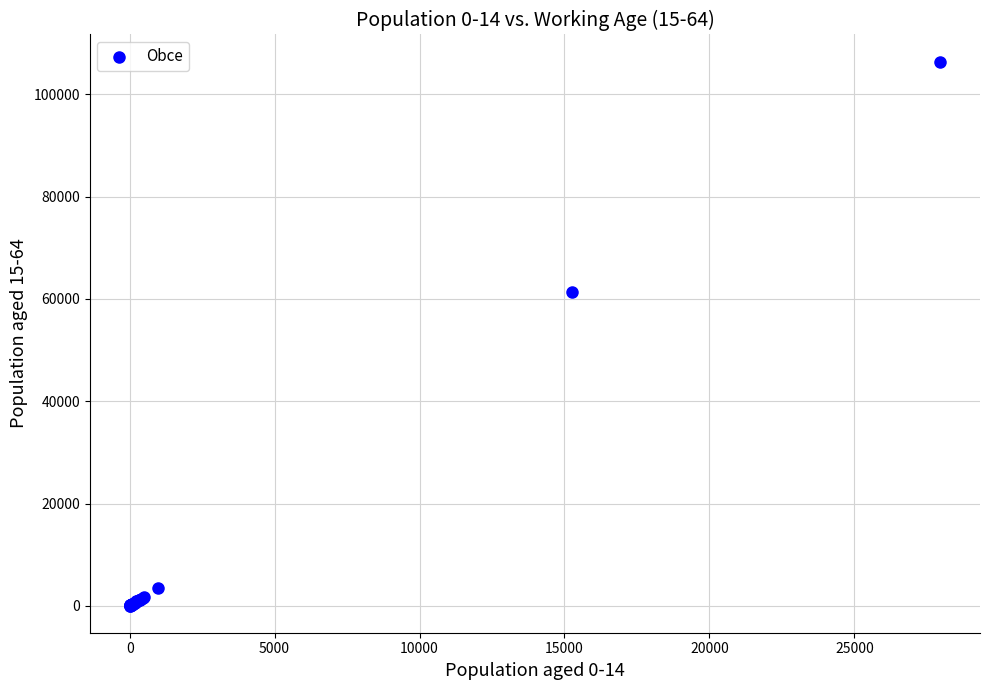

What Y value in the scatter plot is closest to 53230?

61303